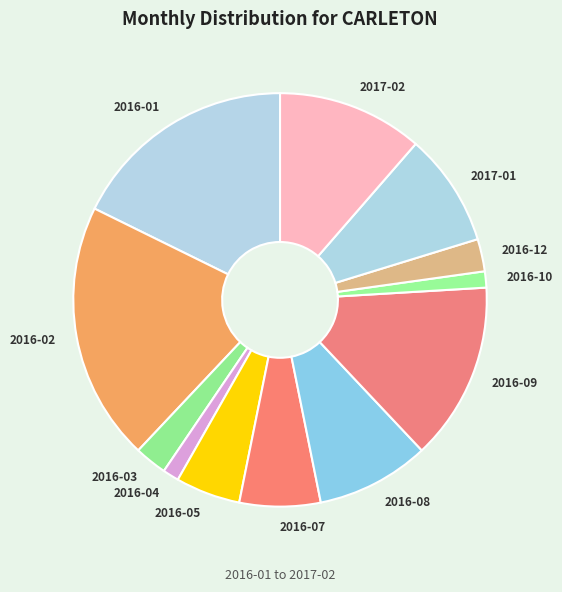

Does 2016-04 represent more than half of the total?

No